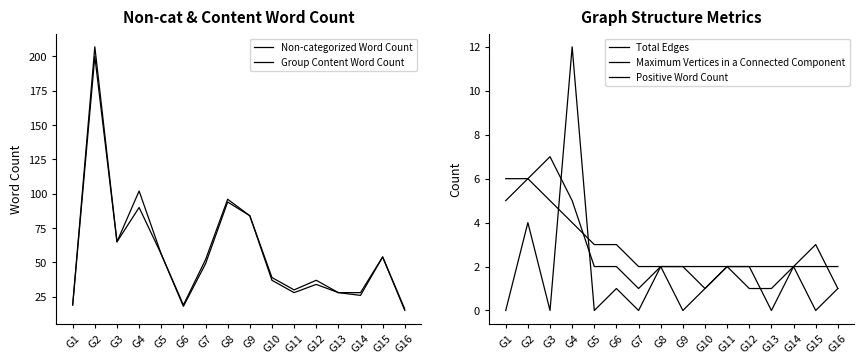

True or false: Maximum Vertices in a Connected Component has a value of 1 at G8.

False